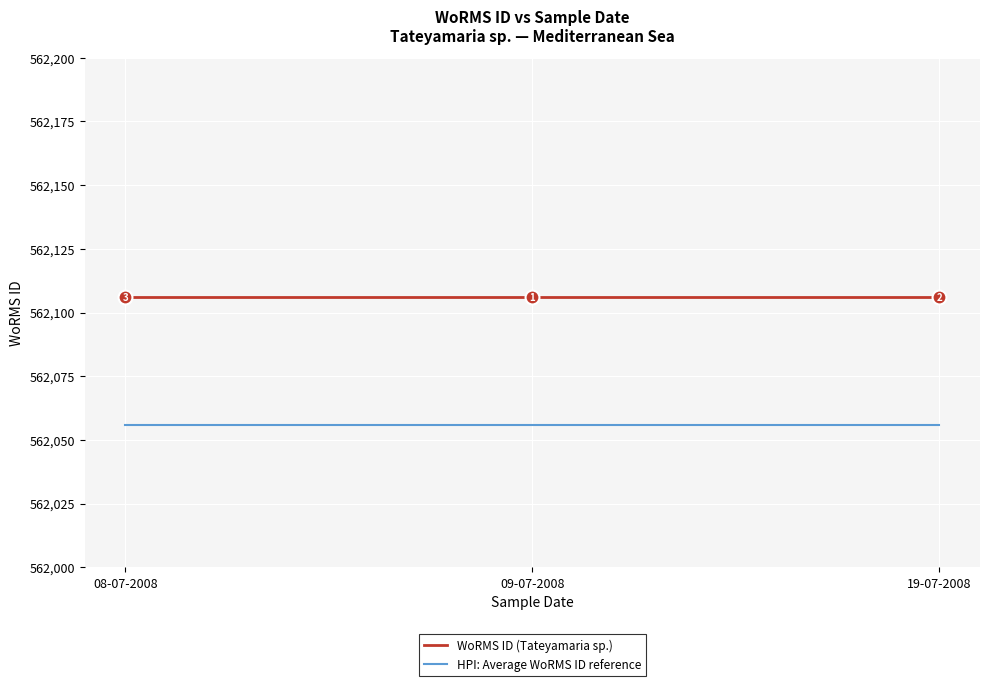

What is the sum of all WoRMS ID (Tateyamaria sp.) values?

1686318